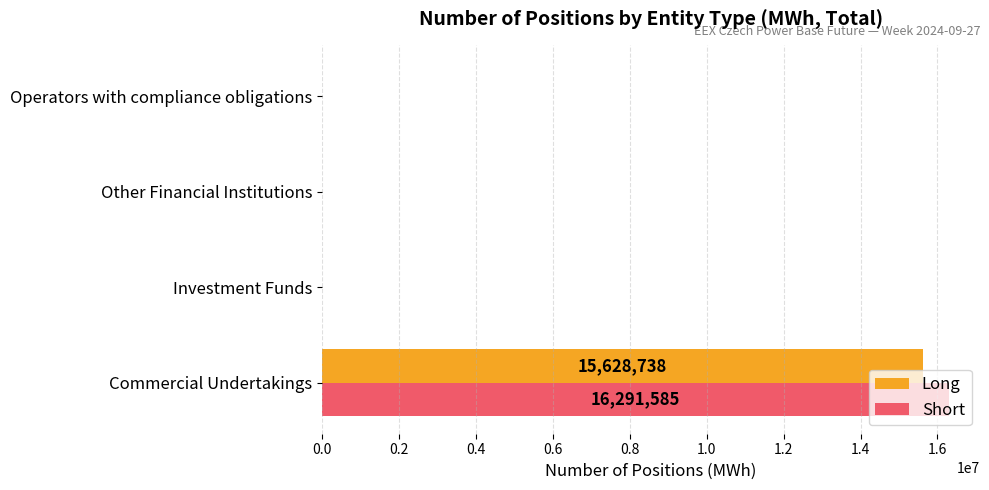

Which category has the highest value across all series?

Commercial Undertakings